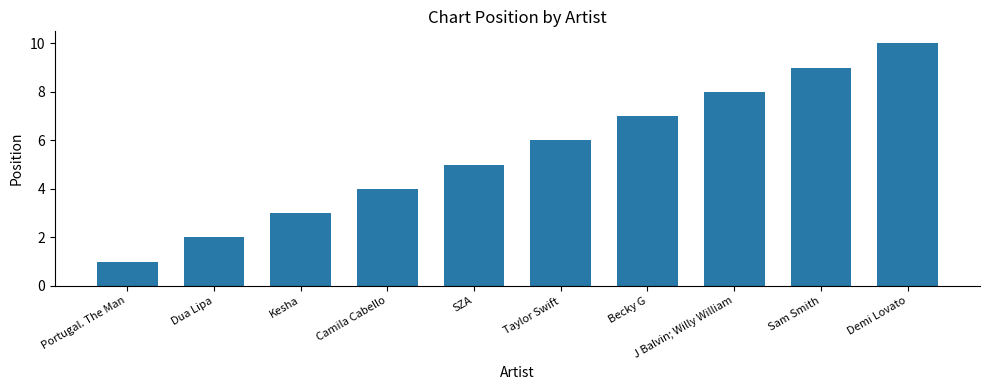

Where is the data nearest to the value 5?

SZA